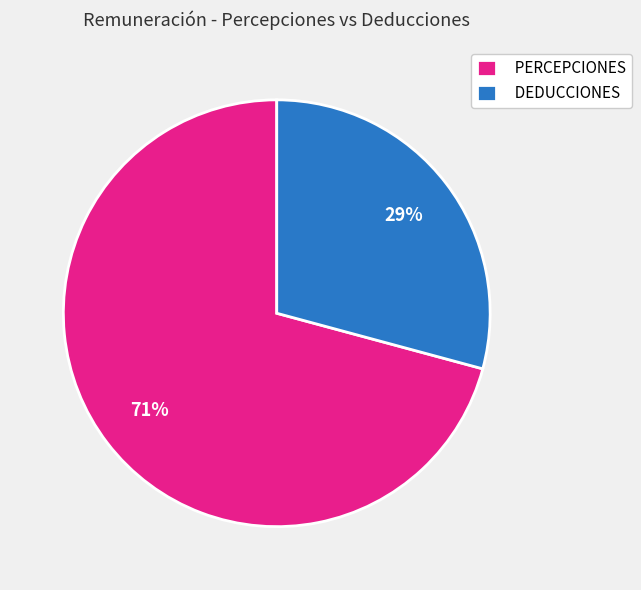

What percentage is the DEDUCCIONES slice, to the nearest percent?

29%